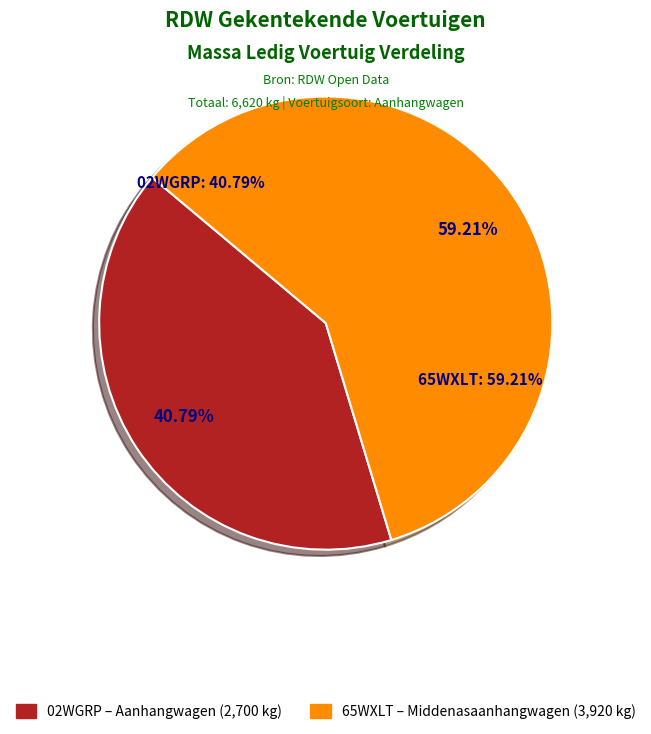

What is the largest slice in the pie chart?

65WXLT